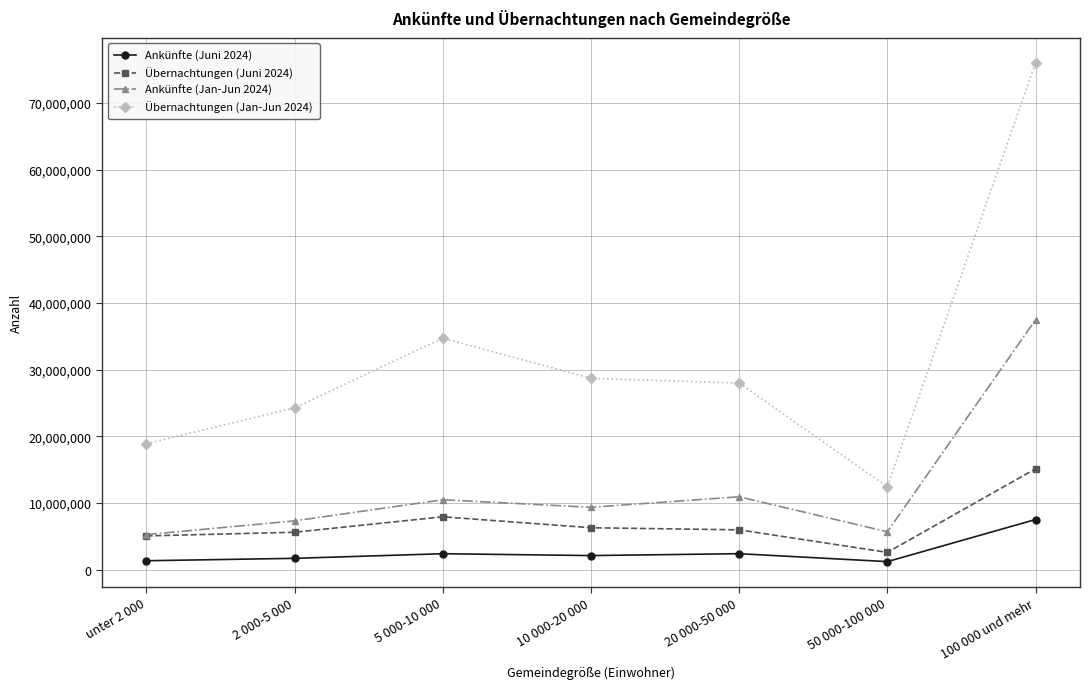

What is the difference between the maximum and minimum values in the Ankünfte (Jan-Jun 2024) series?

32229558